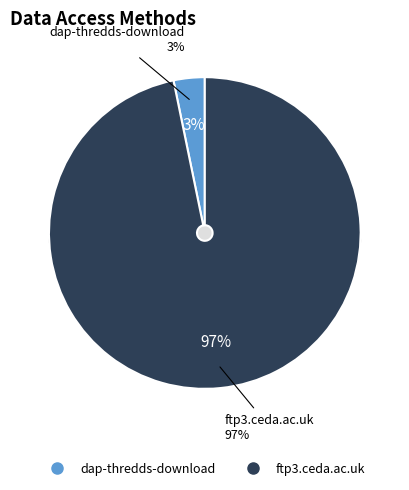

To the nearest percent, what is the combined percentage of ftp3.ceda.ac.uk and dap-thredds-download?

100%